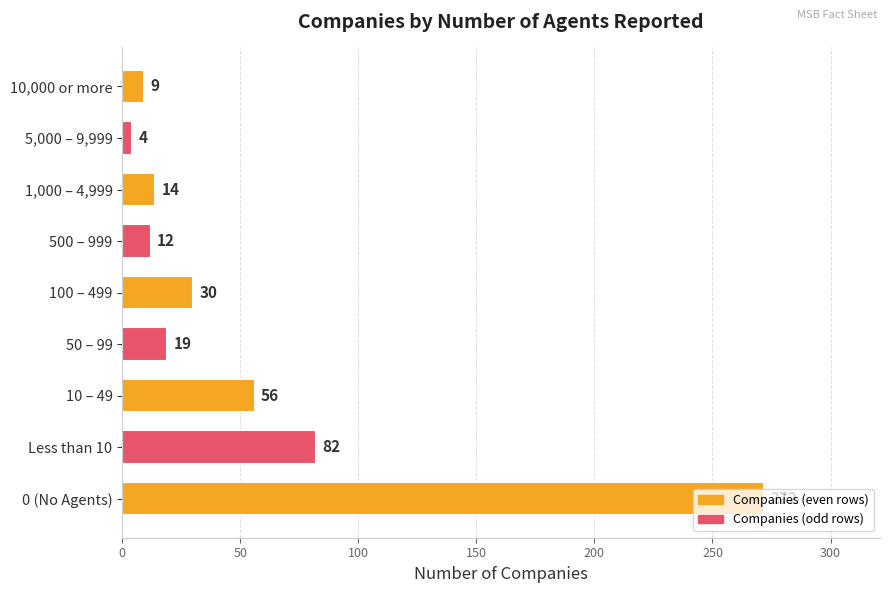

What is the label of the 5th bar from the top?

100 – 499